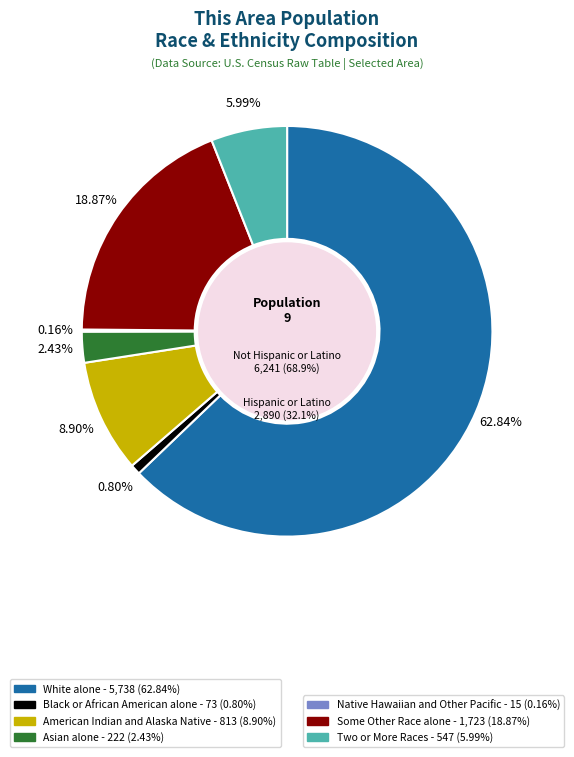

Rank the categories by value from lowest to highest.

Native Hawaiian and Other Pacific, Black or African American alone, Asian alone, Two or More Races, American Indian and Alaska Native, Some Other Race alone, White alone